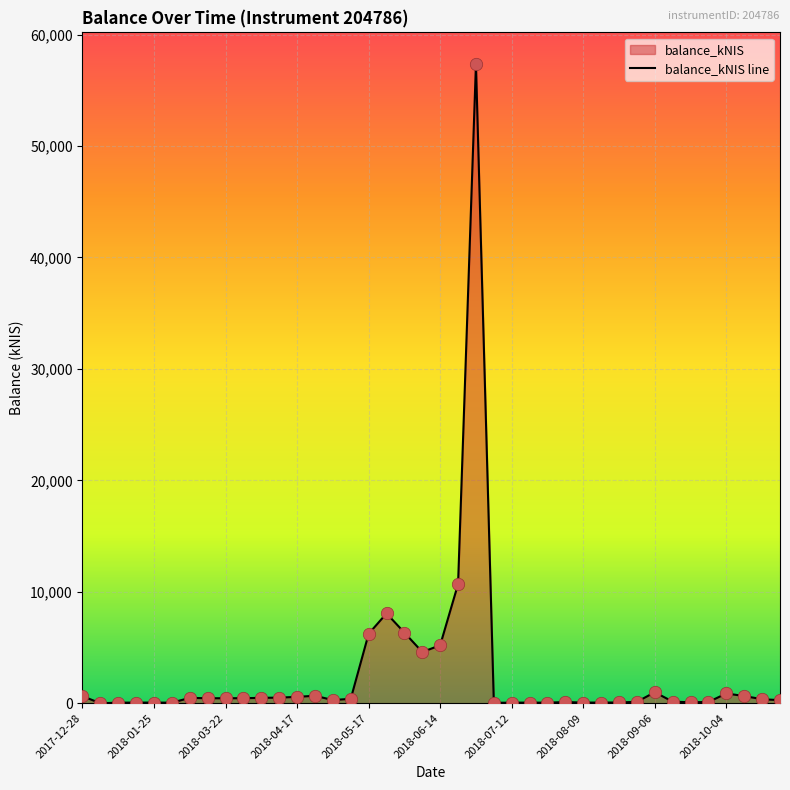

Which has a higher value, 2018-08-09 or 2018-01-25?

2018-08-09